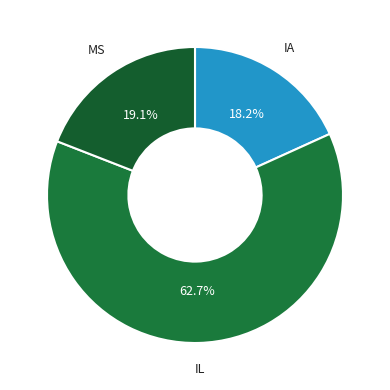

How many slices are in this pie chart?

3